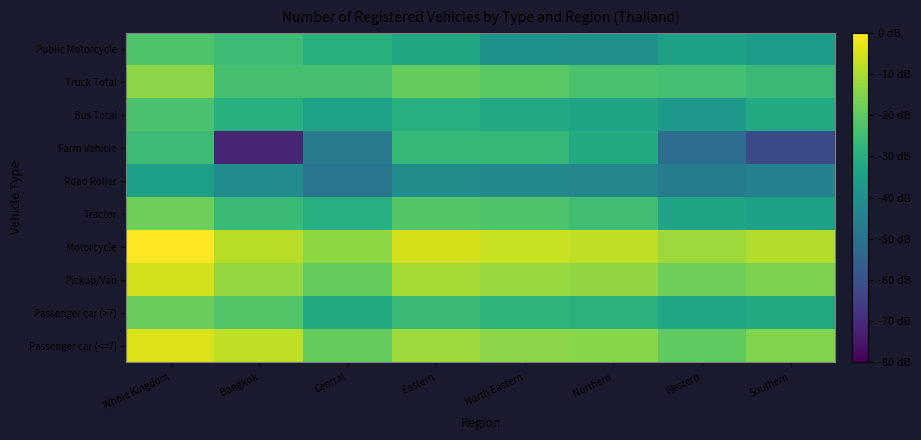

What is the total value across all series at Northern?

49.5